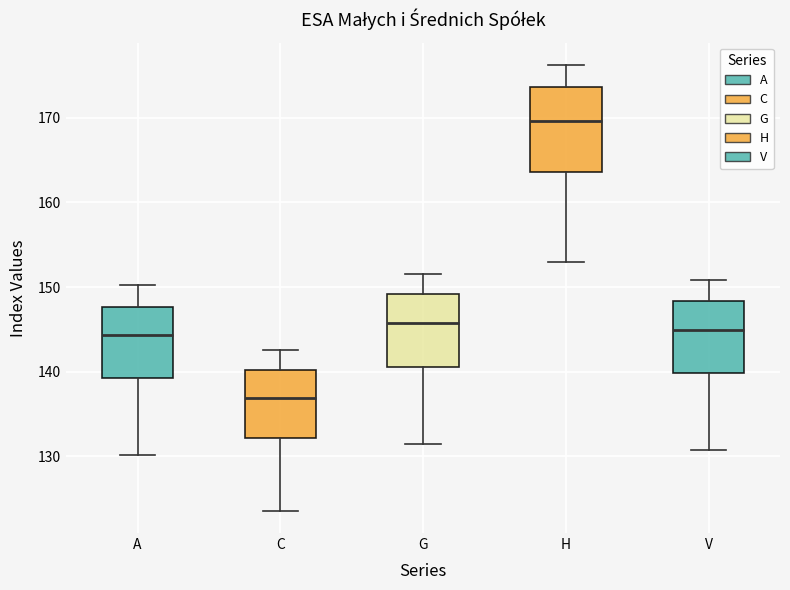

Which box has the highest median line?

H